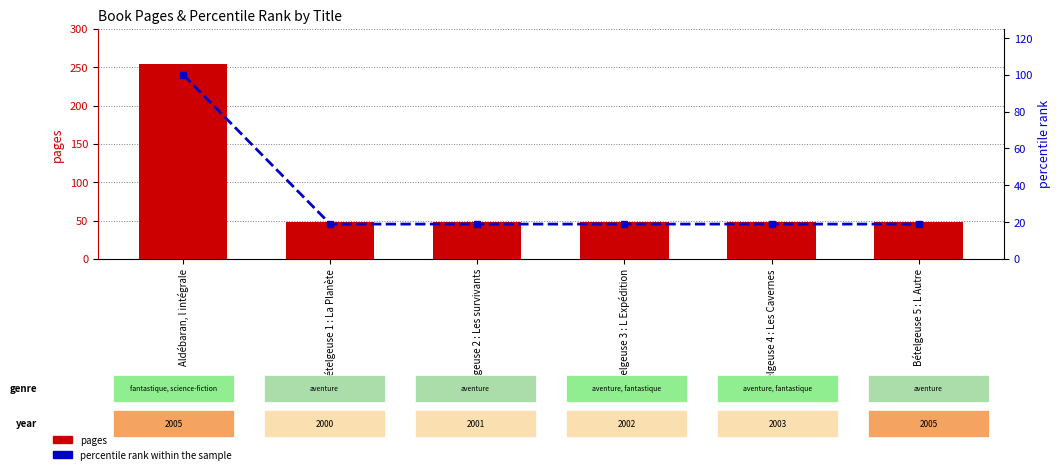

What are all the series names shown in the legend?

pages, percentile rank within the sample